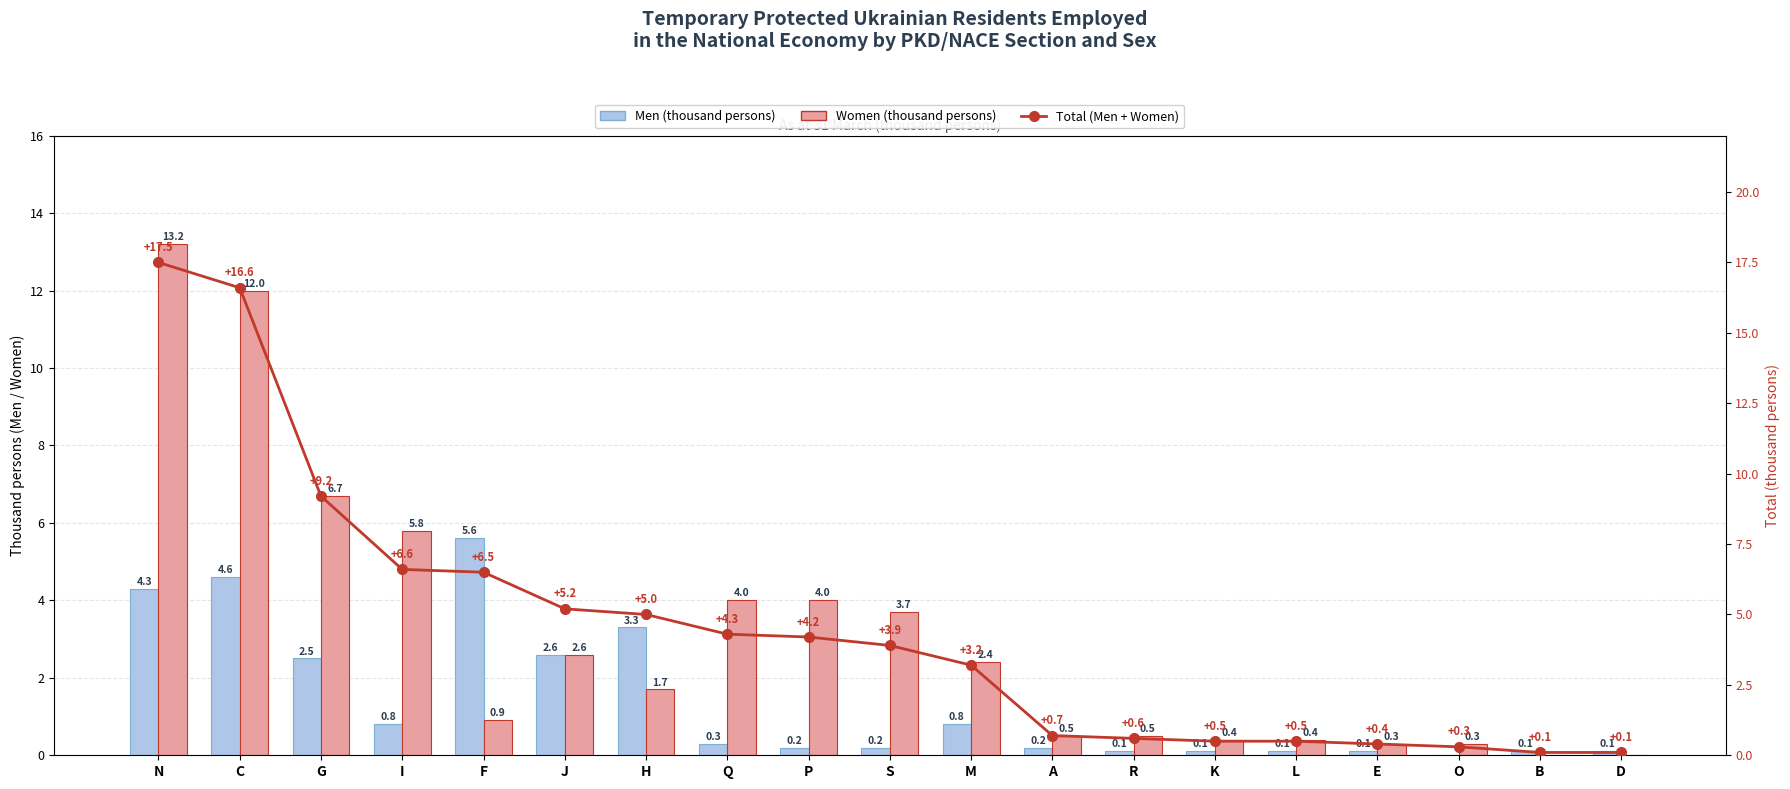

What position from the left is O?

17